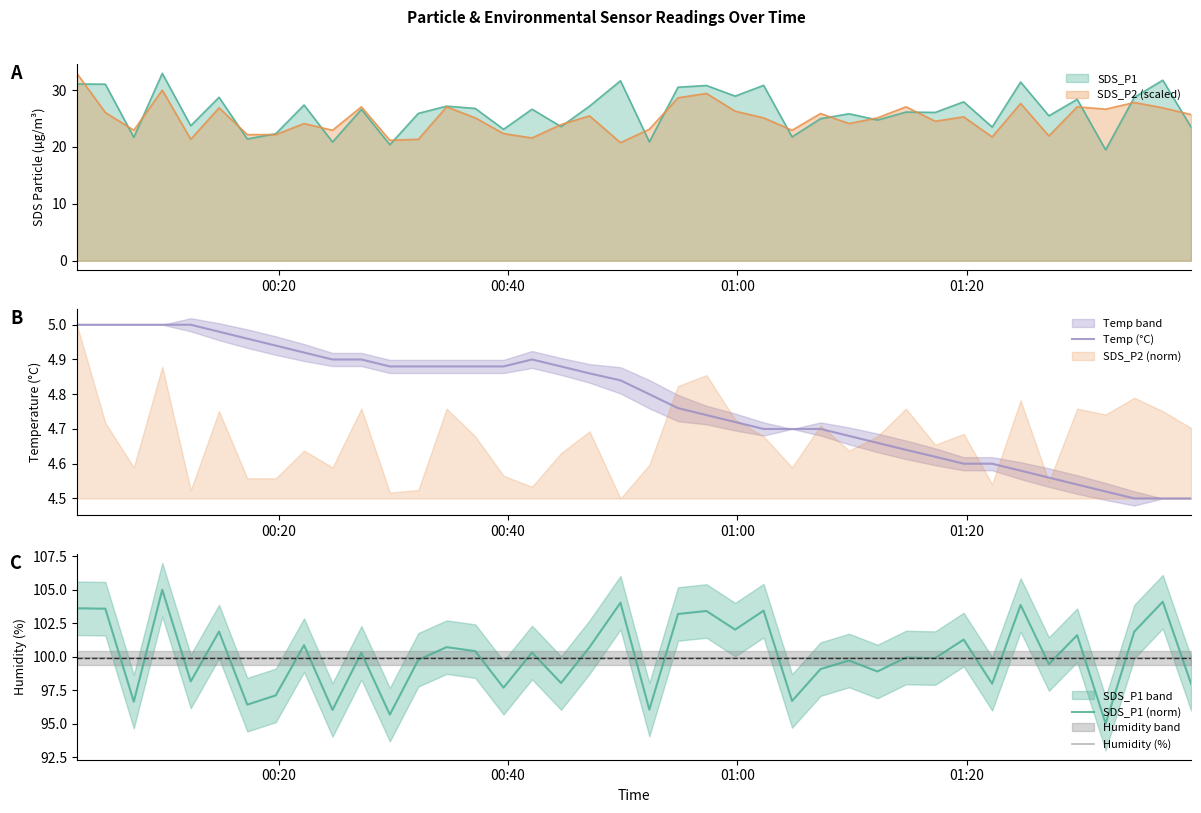

What is the highest value of the SDS_P1 series?

32.9